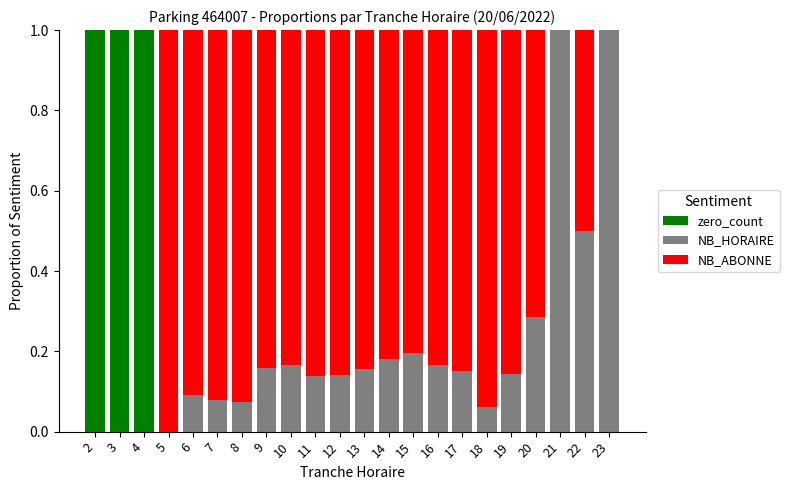

The zero_count series shows 0.4 at 23. True or false?

False